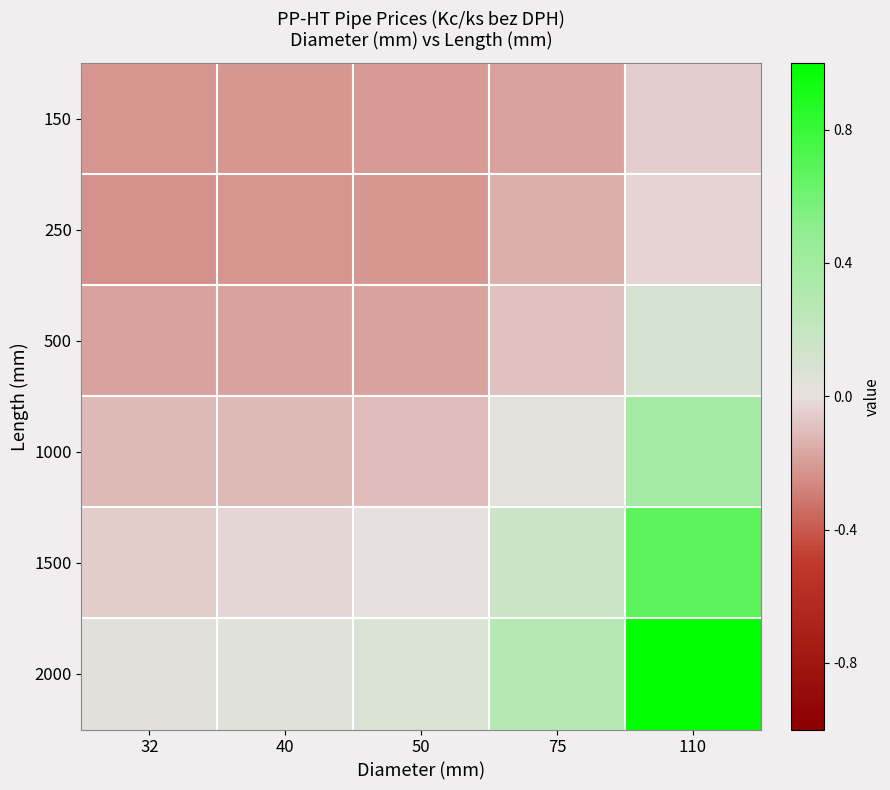

At which category is the sum across all series the highest?

110